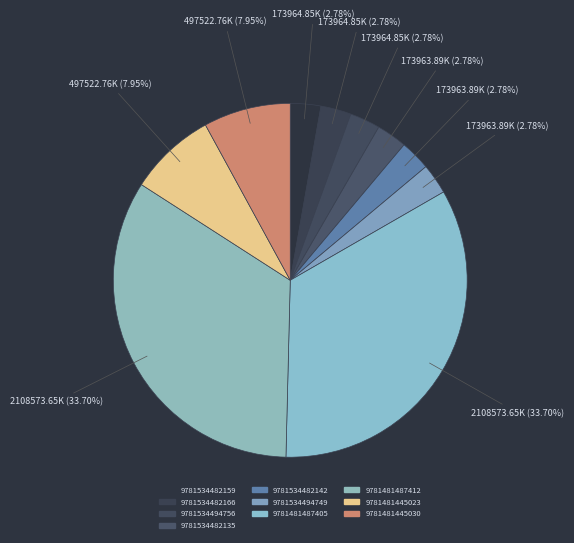

To the nearest percent, what percentage of the pie is 9781534482135?

3%